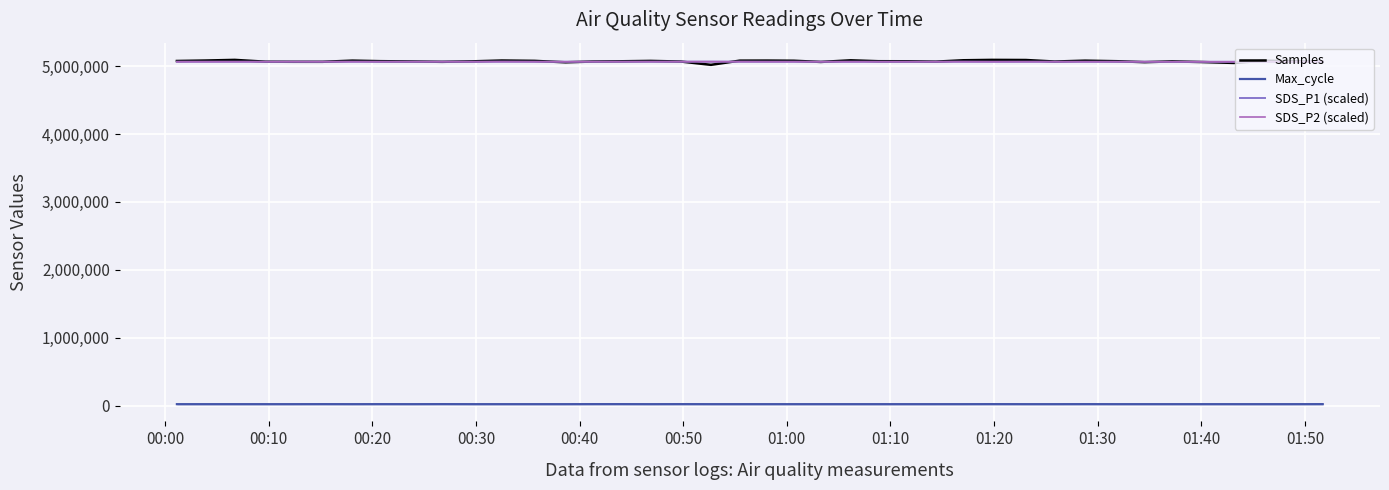

How many values in the SDS_P2 (scaled) series are below 5064319?

20